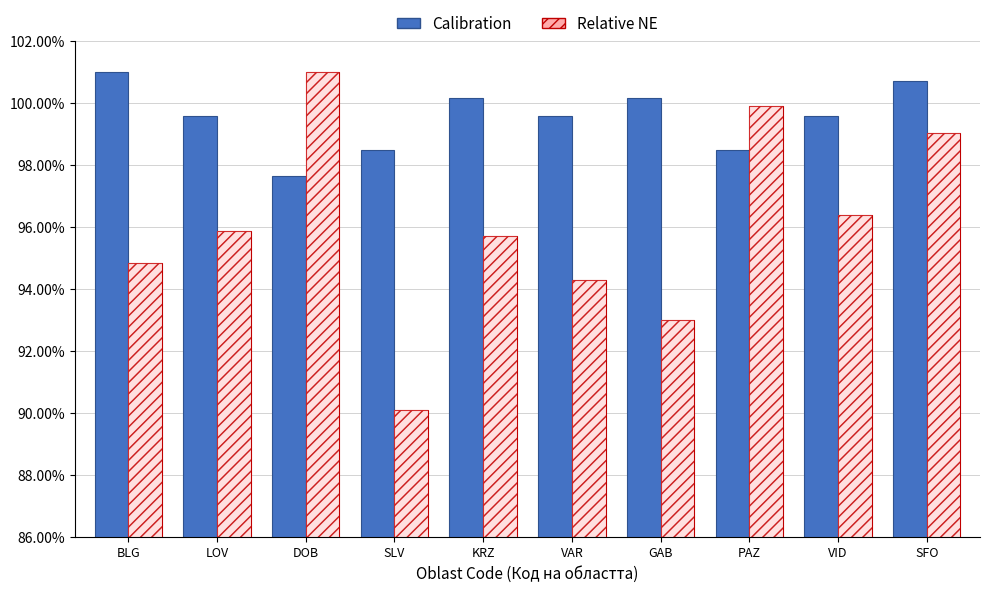

What is the total value across all series at VAR?

193.9